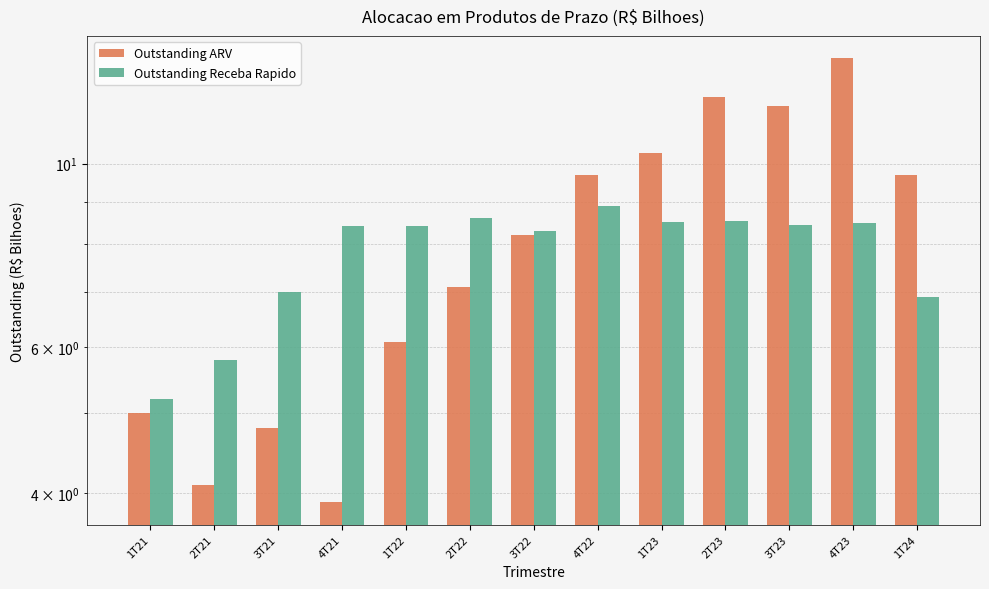

What is the difference between the highest and lowest values at 1T23?

1.8